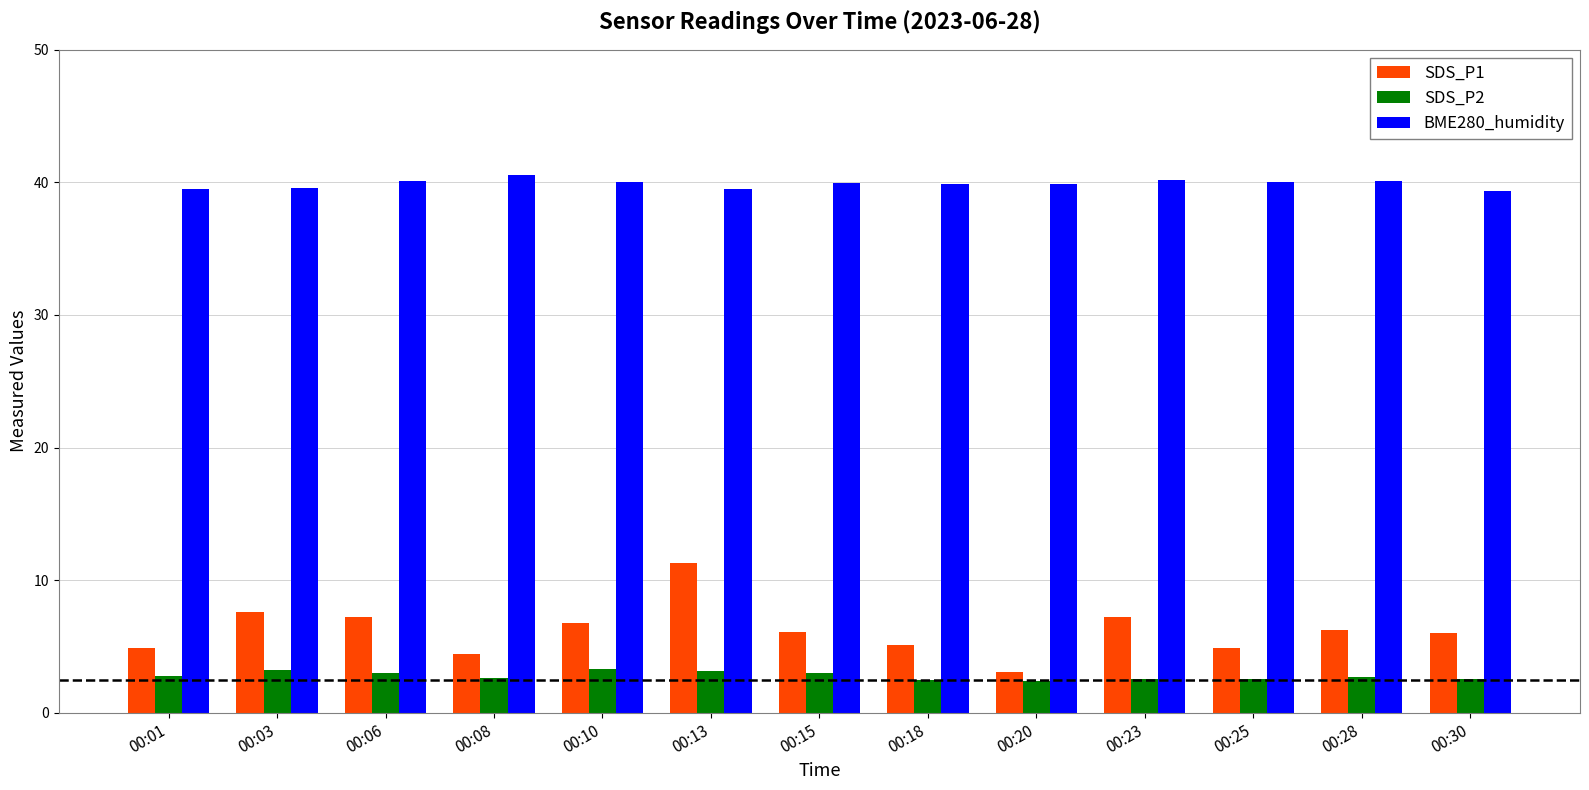

What is the difference between the maximum and minimum values in the SDS_P2 series?

0.9